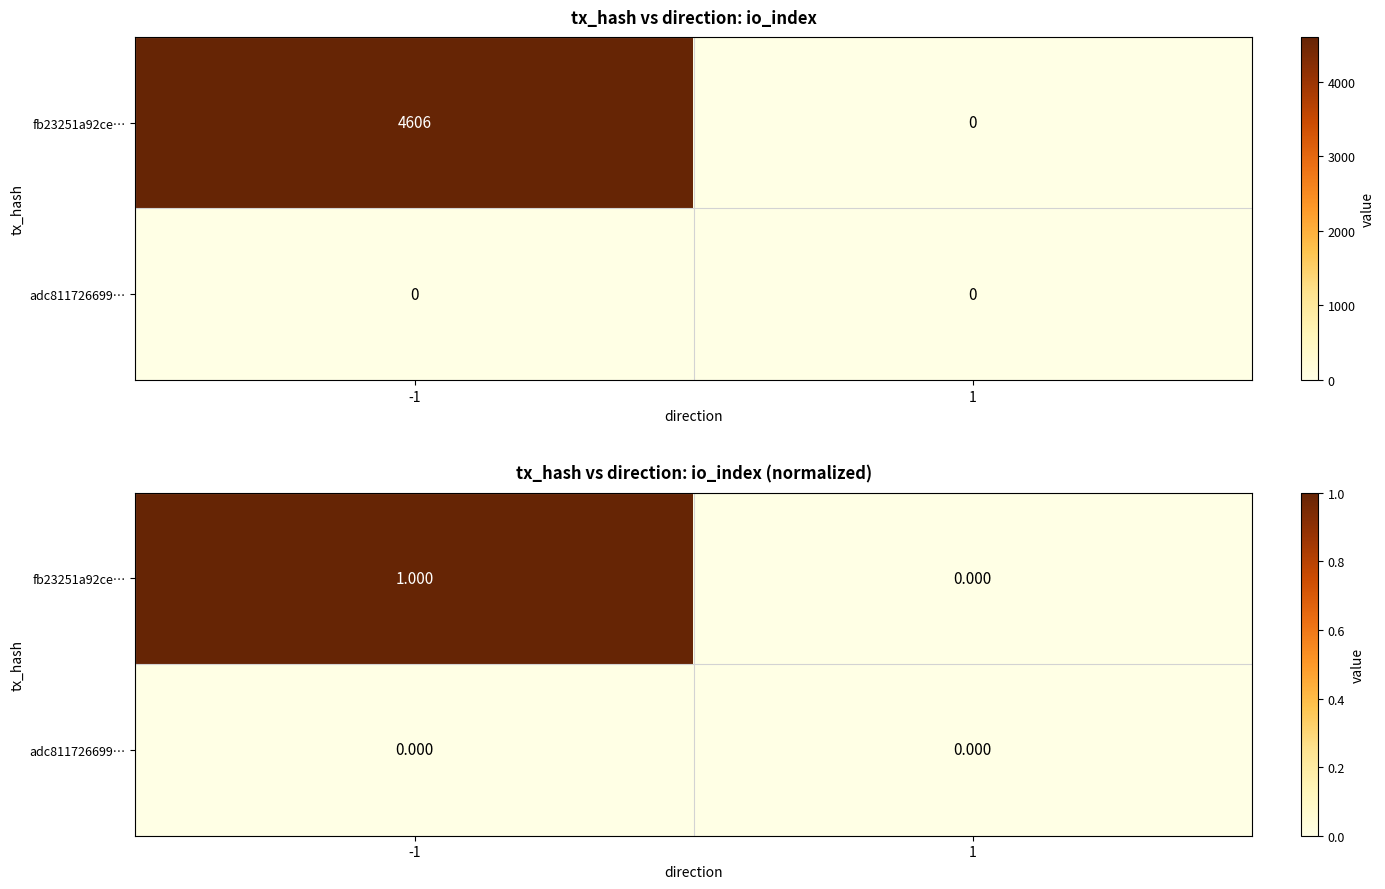

What is the sum of all fb23251a92ce… values?

1